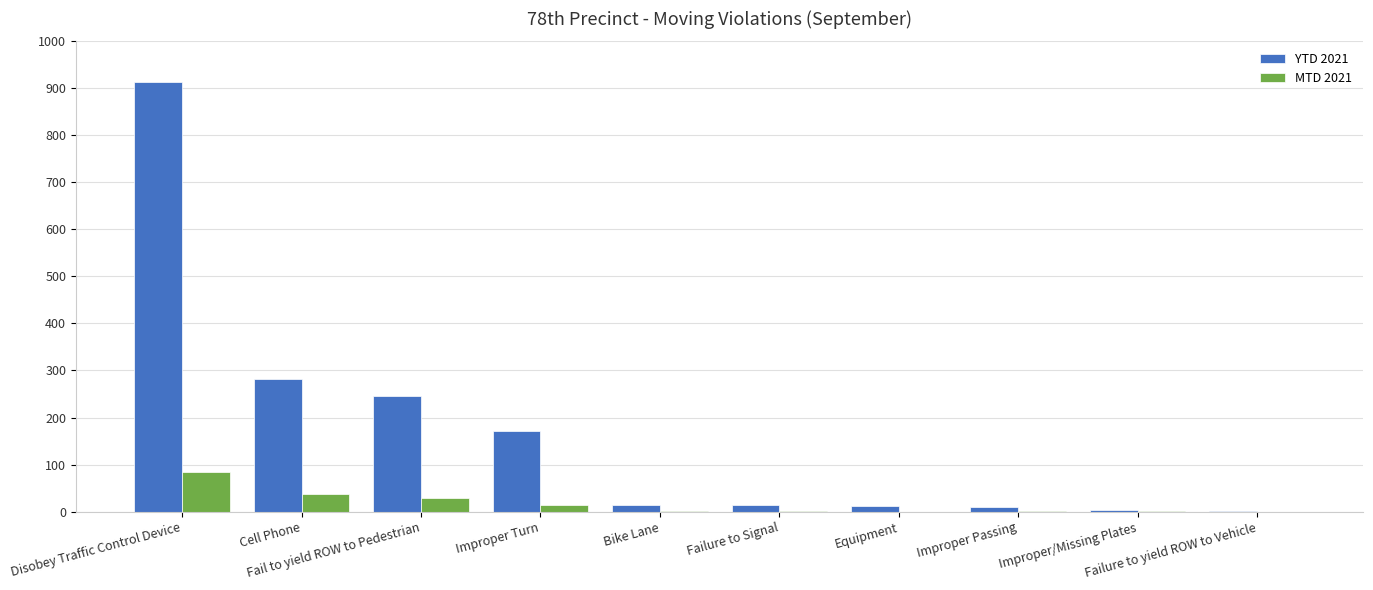

Which series has the largest total across all categories?

YTD 2021